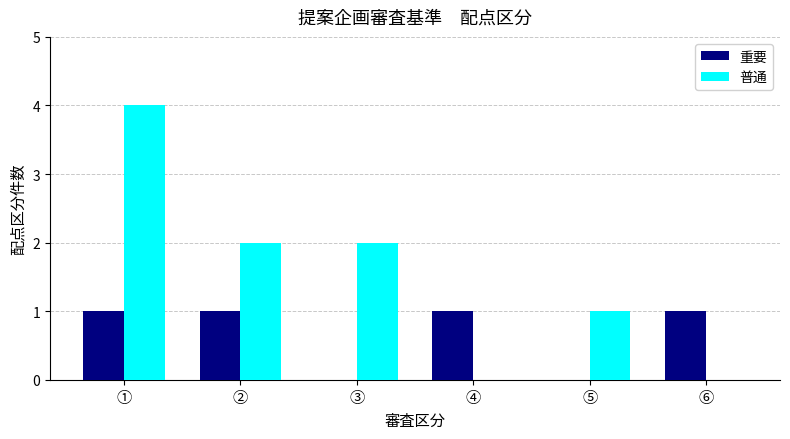

True or false: 普通 has a value of 4 at ①.

True